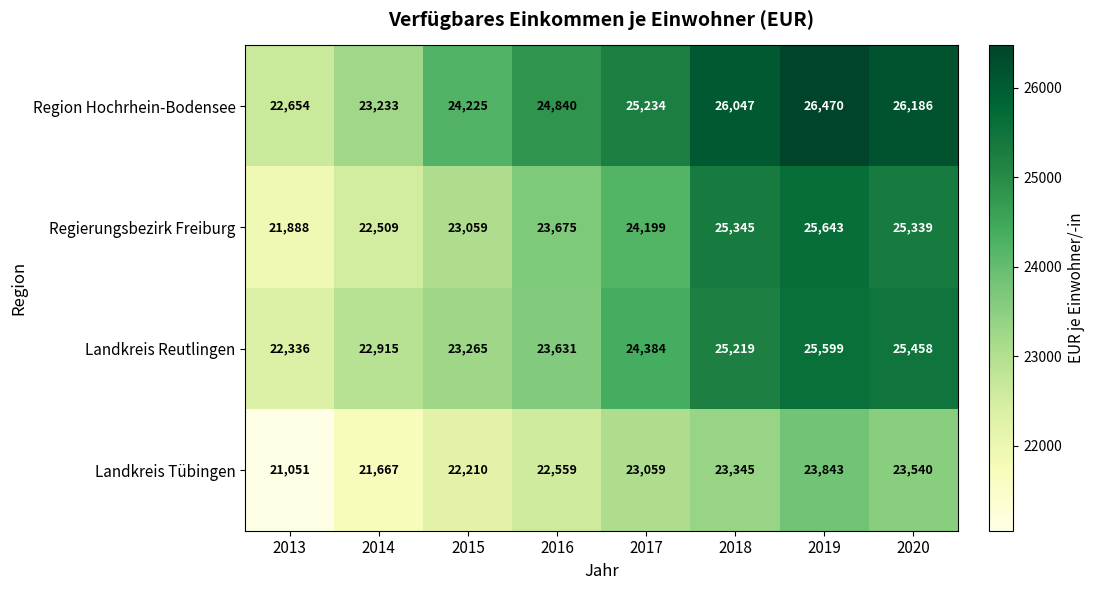

Which series changed the most between 2017 and 2019?

Regierungsbezirk Freiburg